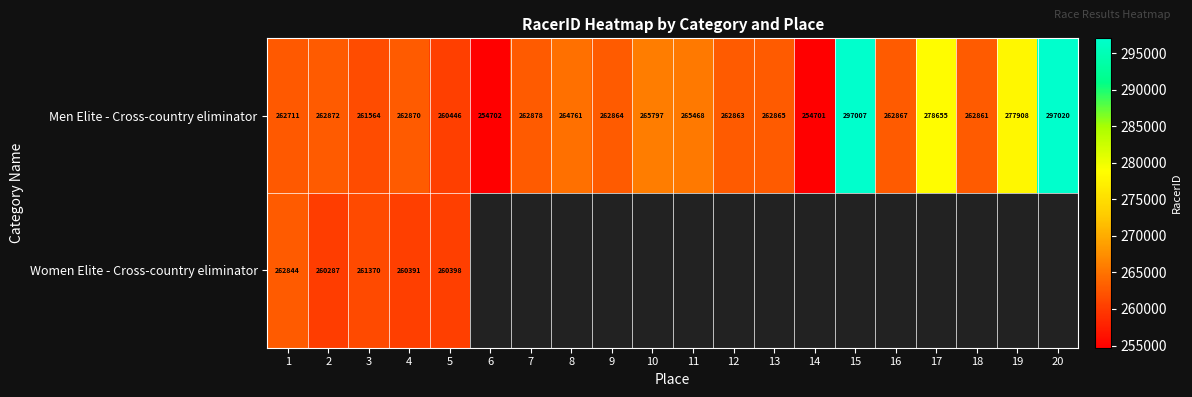

Where does the Men Elite - Cross-country eliminator series first go above 262870?

2